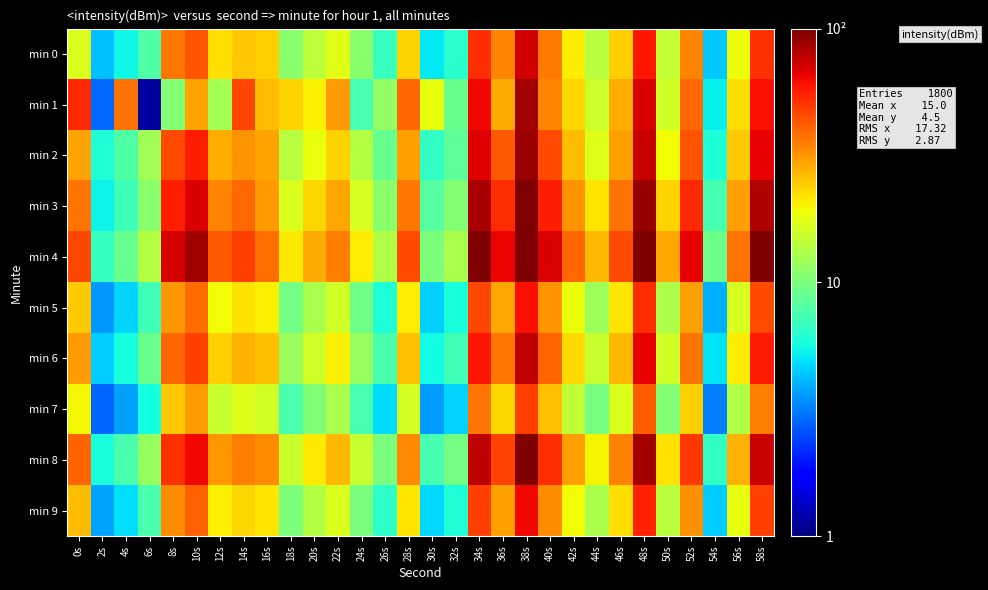

Which series has the largest total across all categories?

min 4